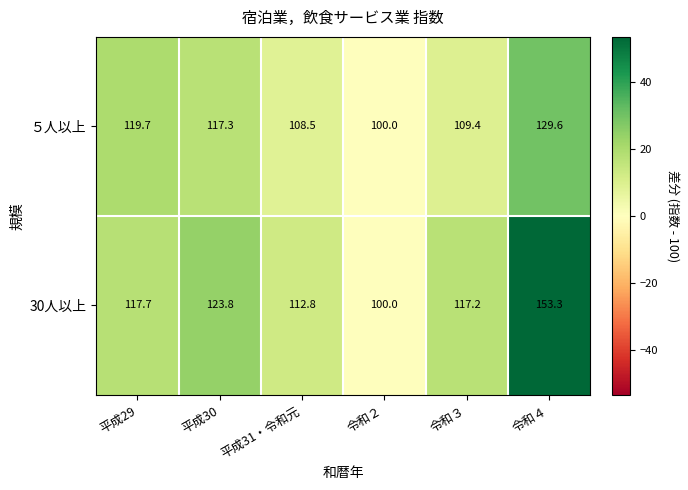

Which series has the largest range (max minus min)?

30人以上